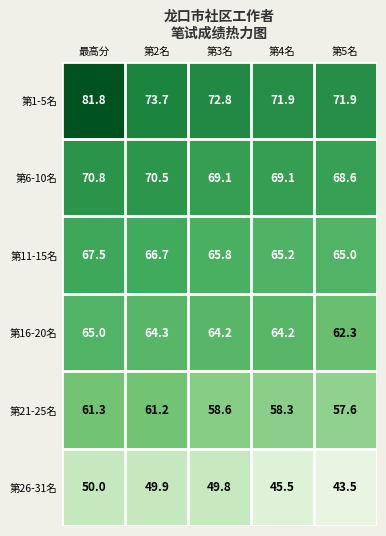

At how many categories does at least one series exceed 66?

5